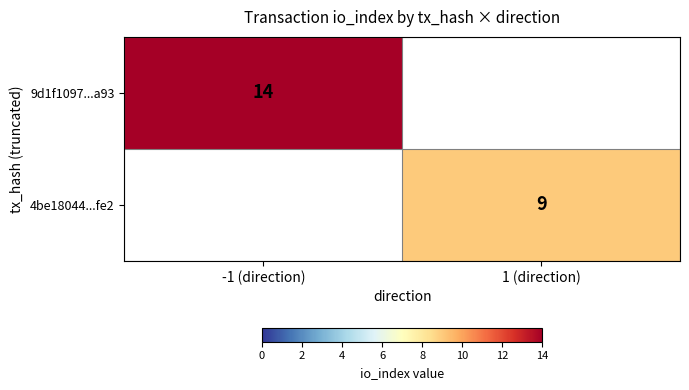

The value of 4be18044...fe2 at 1 (direction) is 9. True or false?

True